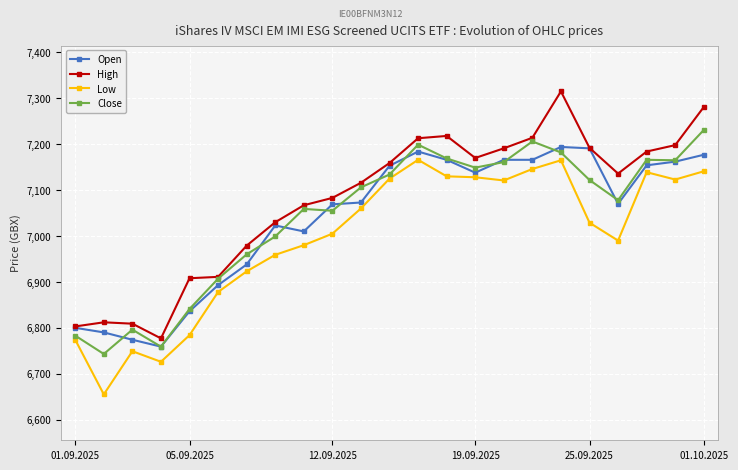

What is the maximum value for High?

7315